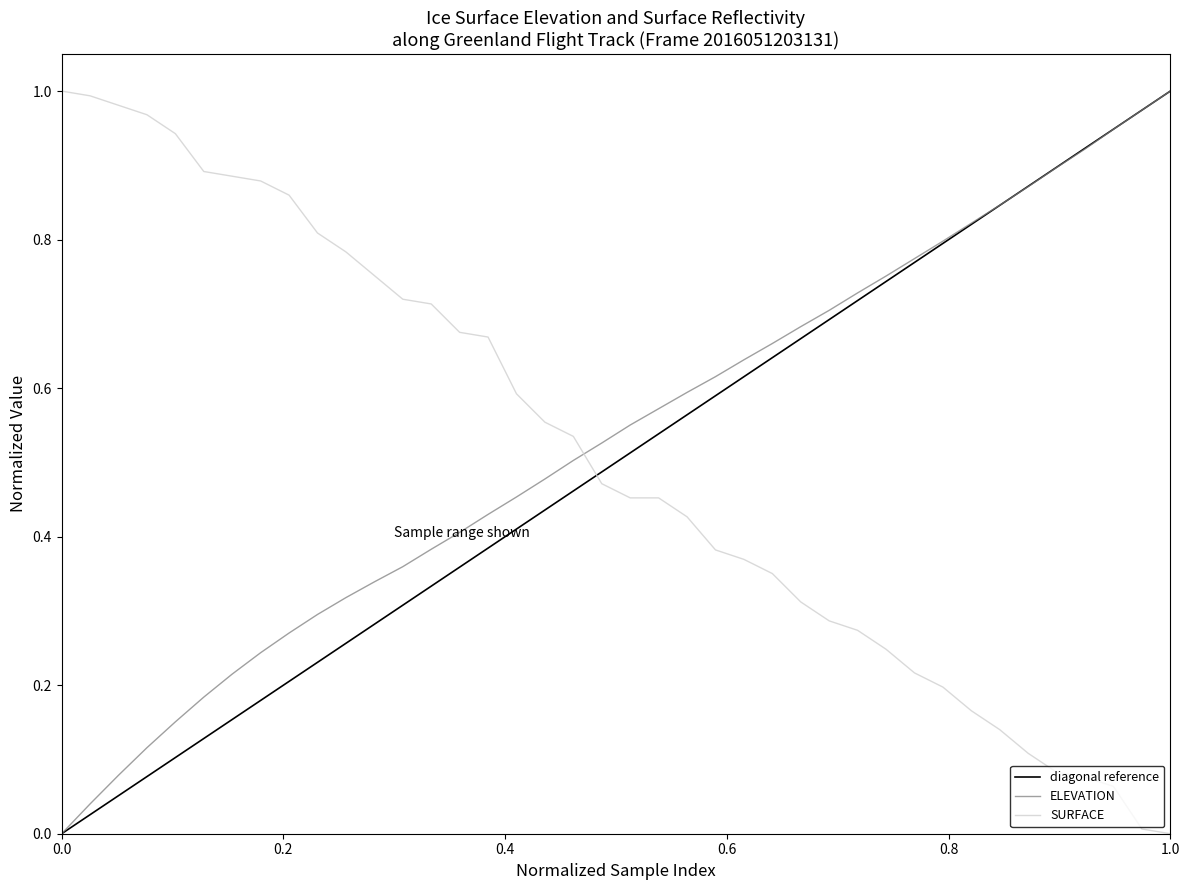

How many times do ELEVATION and SURFACE cross each other?

1